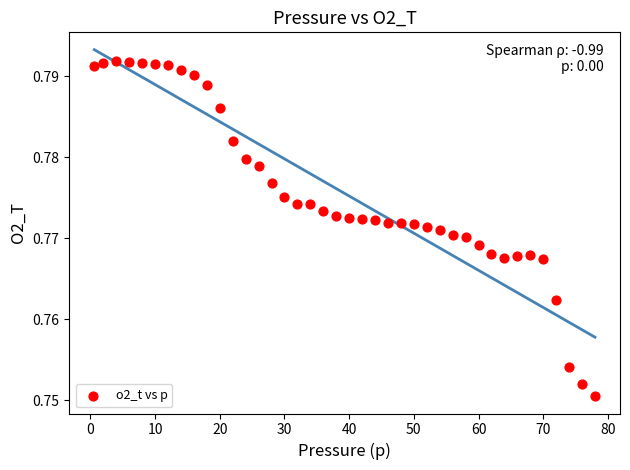

What is the range of X values (max minus min)?

77.4